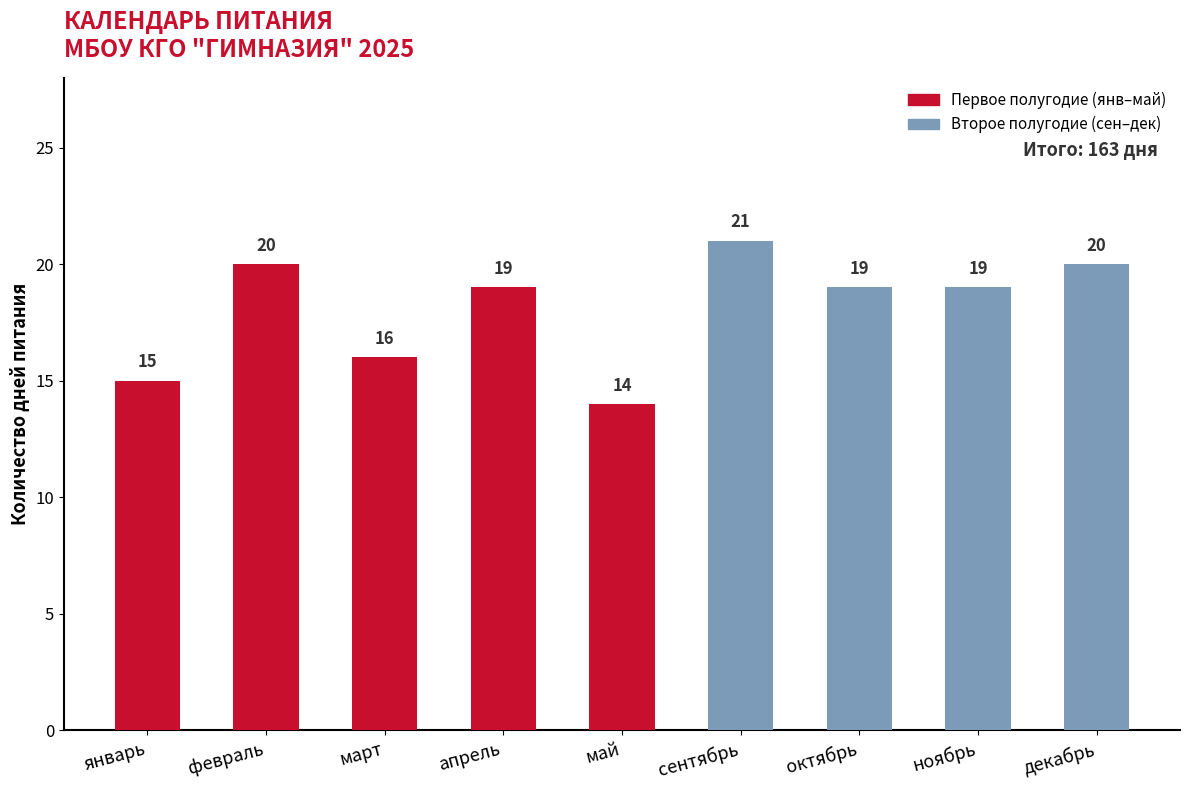

Reading left to right, transcribe all the data shown in this chart.

январь=15	февраль=20	март=16	апрель=19	май=14	сентябрь=21	октябрь=19	ноябрь=19	декабрь=20